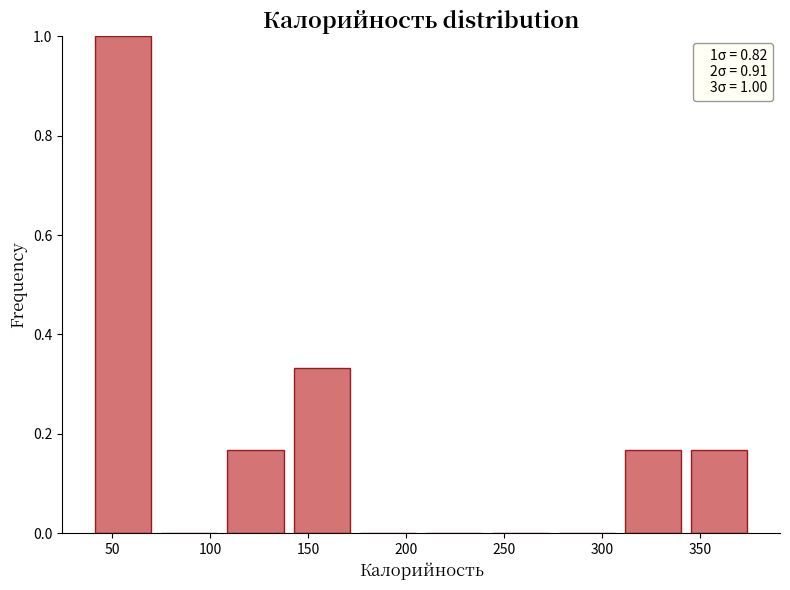

Over which range of the x-axis is the bar tallest?

40 to 75